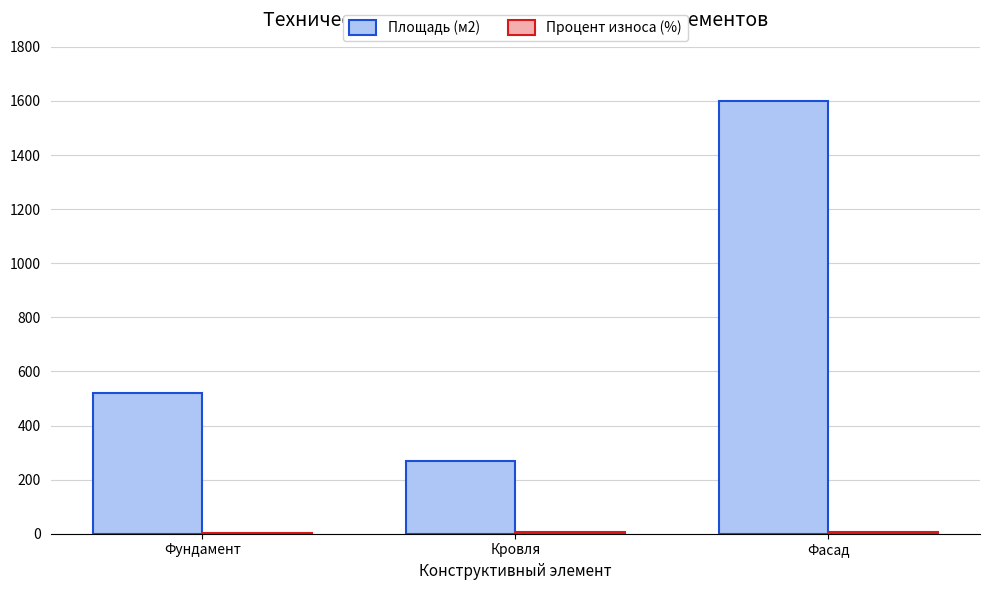

The Площадь (м2) series shows 2745 at Фасад. True or false?

False